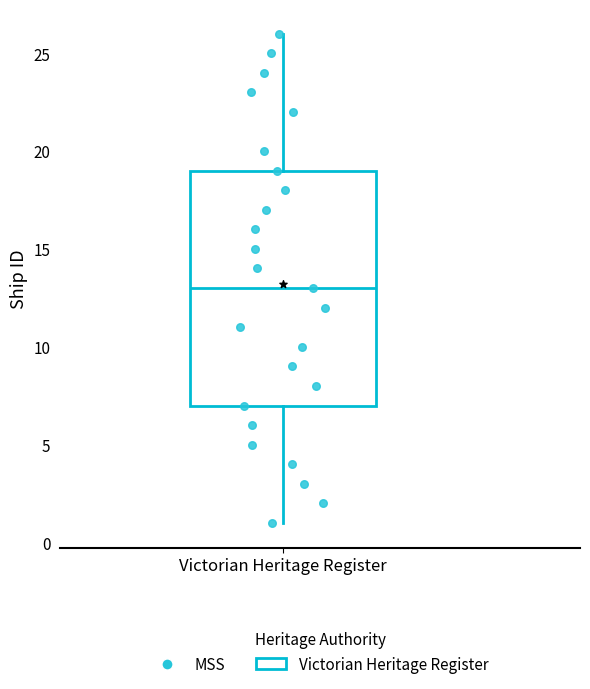

Read this box plot against the y-axis: the position of the median line, the range covered by the box, and the ends of both whiskers. The values are not printed on the chart, so give them approximately, as read against the axis.

median 13, box 7 to 19, whiskers 1 to 26